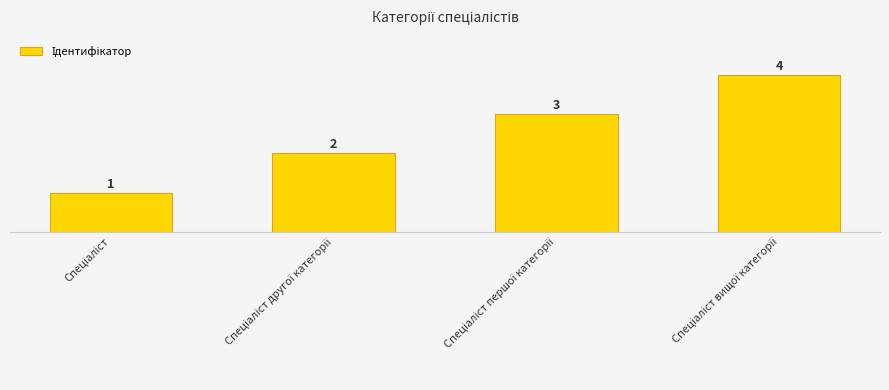

What is the difference between the maximum and minimum values?

3